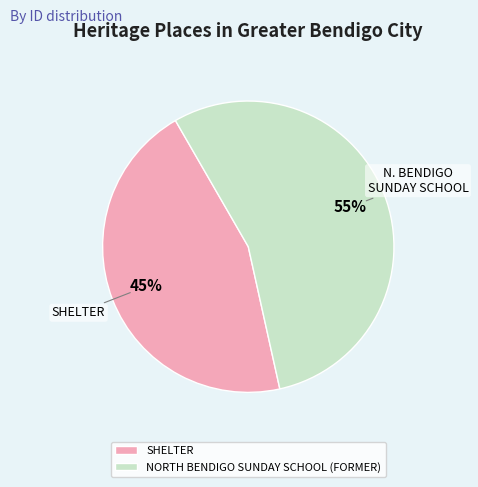

To the nearest percent, what portion does NORTH BENDIGO SUNDAY SCHOOL (FORMER) represent?

55%